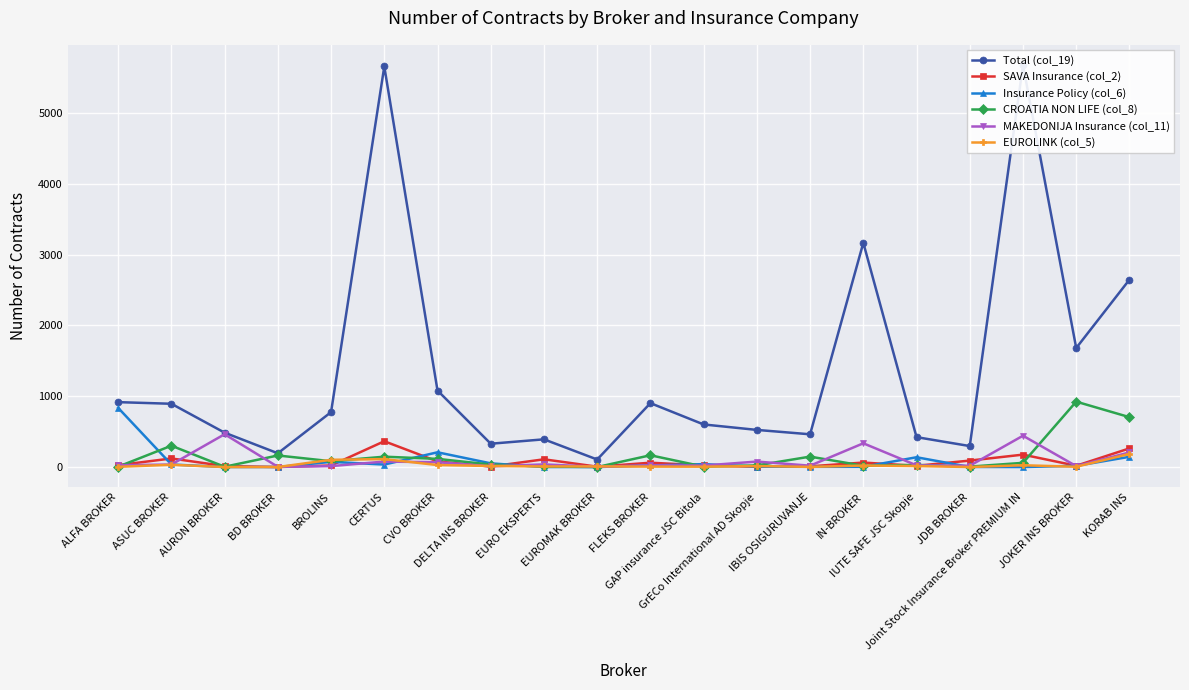

True or false: EUROLINK (col_5) has more than 2 interior local peaks.

True